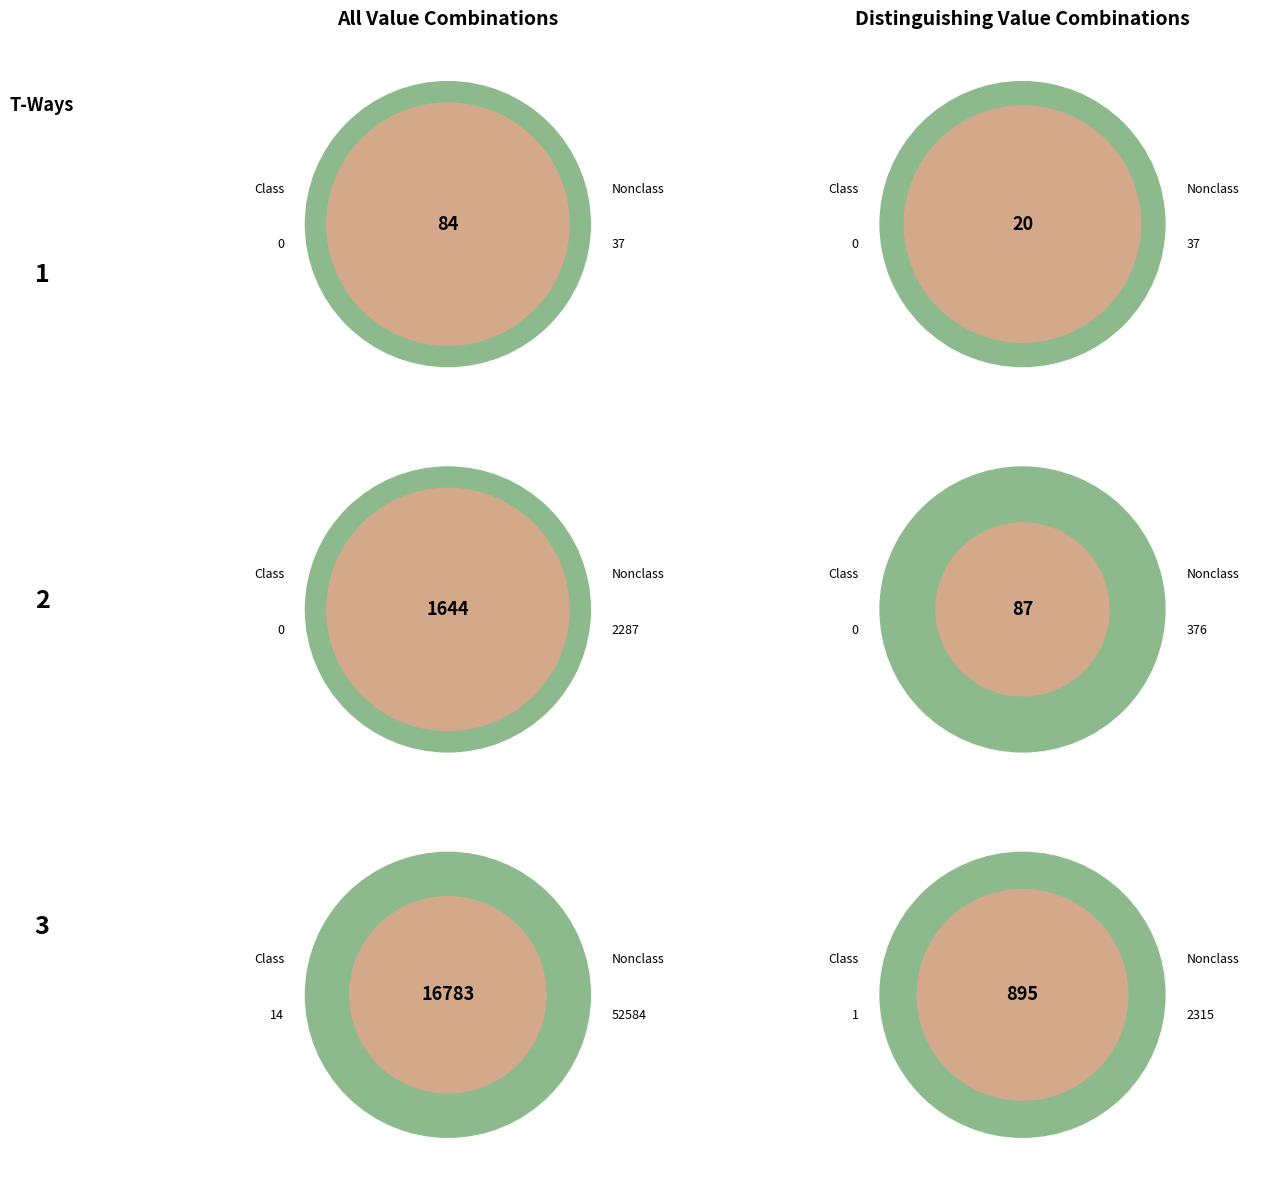

Does 1215 account for over 50% of the chart?

No